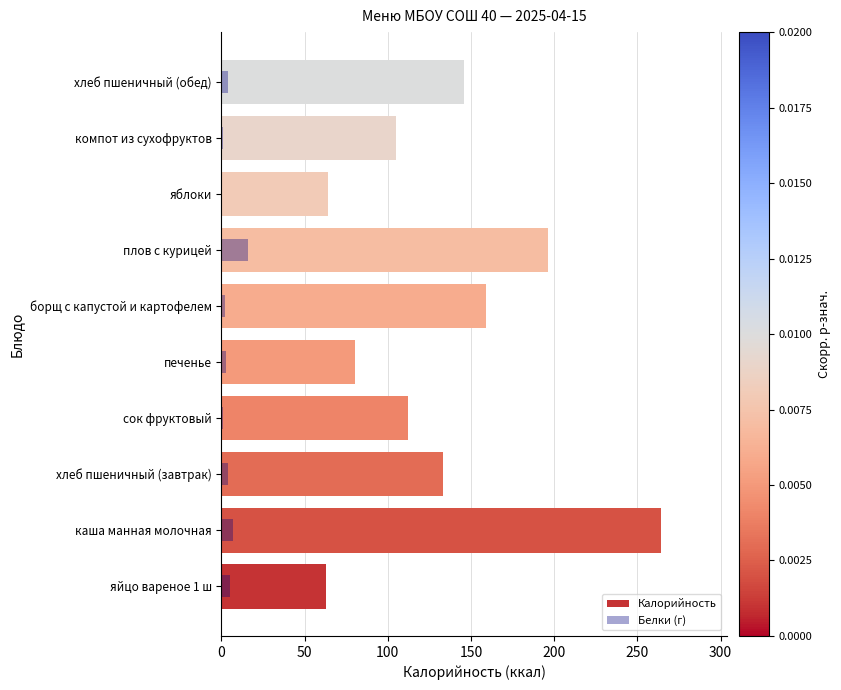

List the series in order of their peak value, highest first.

Калорийность, Белки (г)